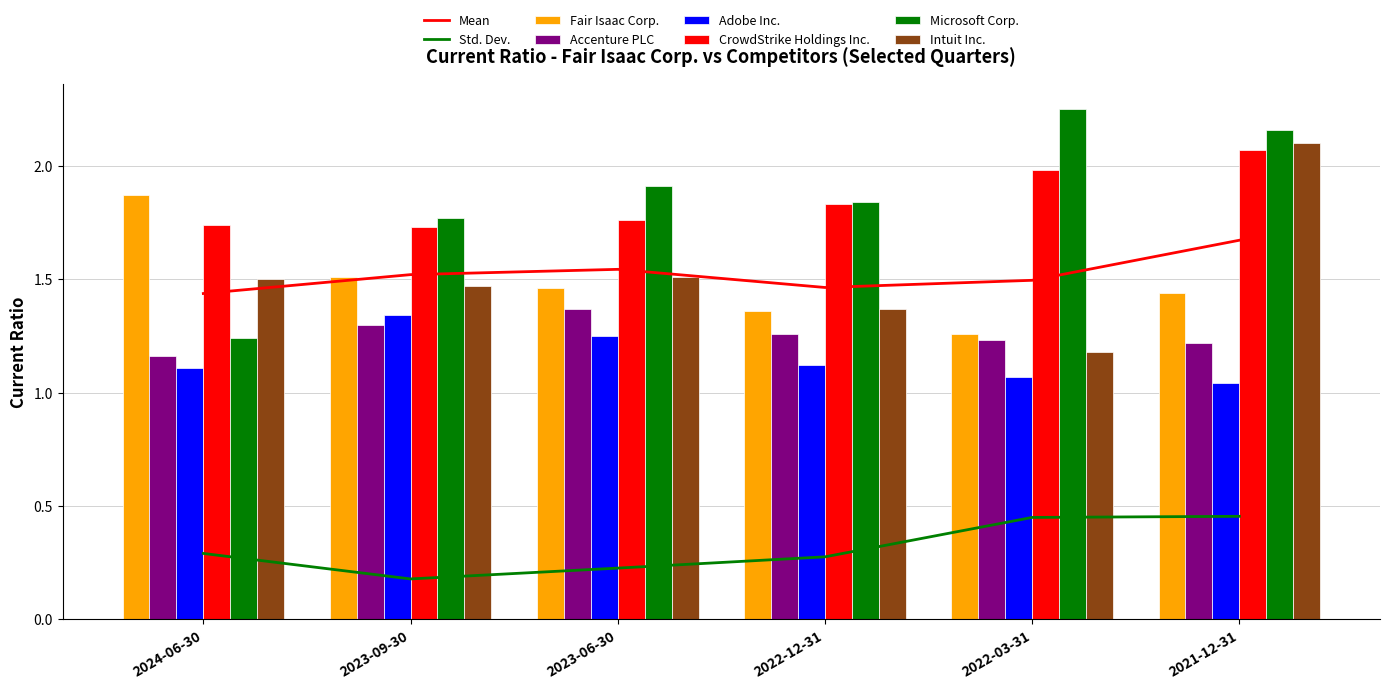

What is the label of the 6th bar from the right?

2024-06-30